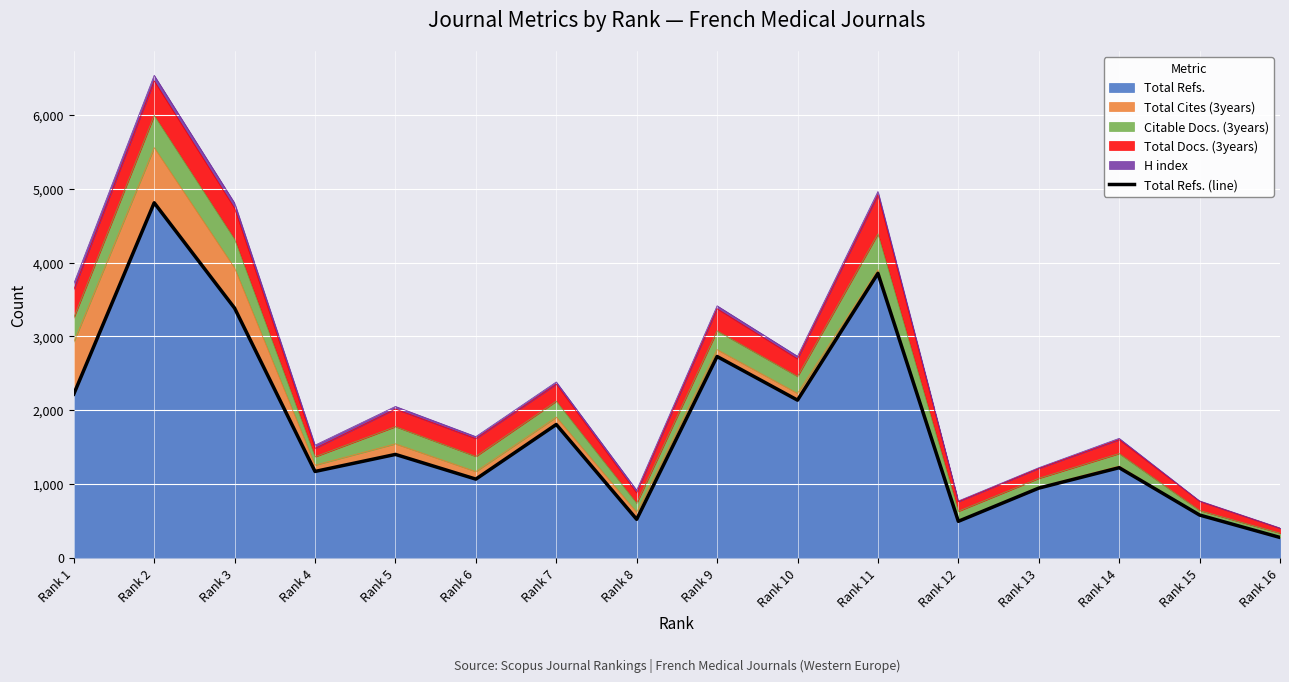

At which label is the value closest to 2542?

Rank 9